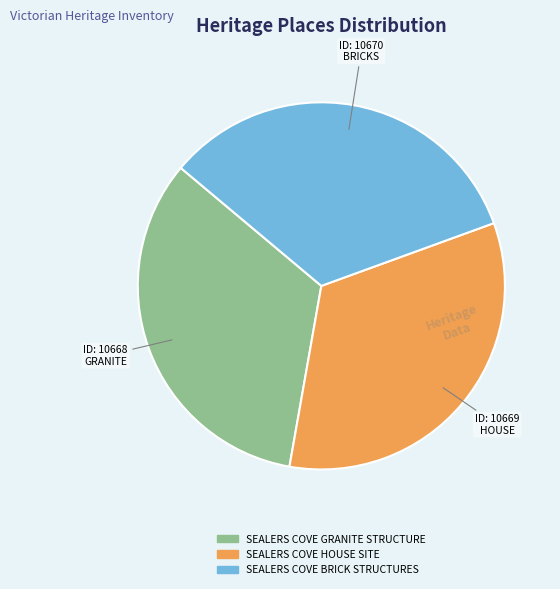

Count the number of slices in the pie.

3